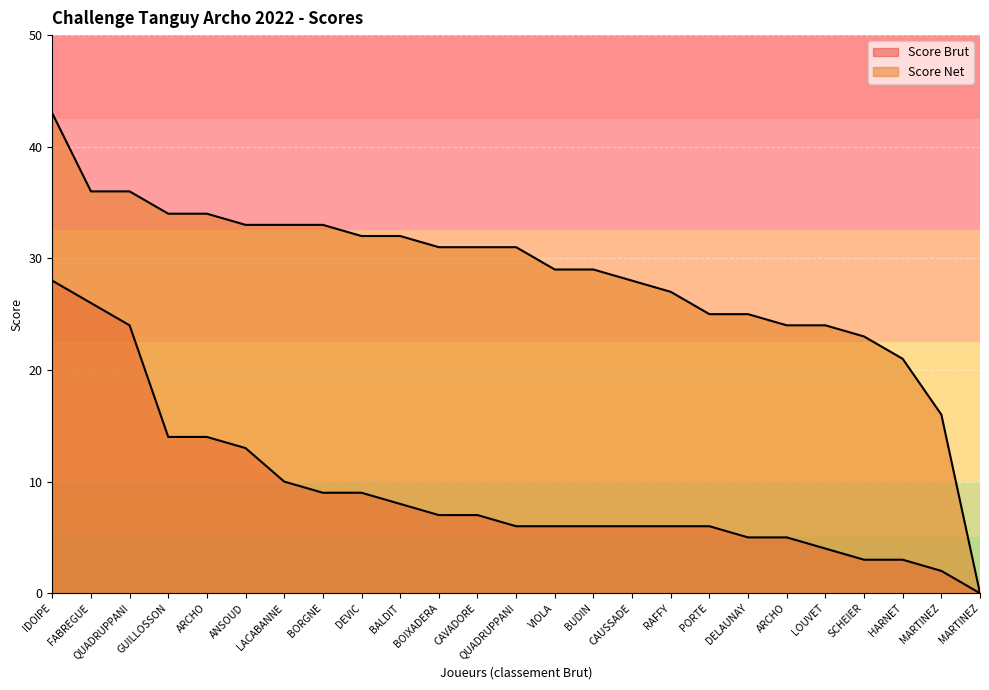

At how many categories does at least one series exceed 27?

16